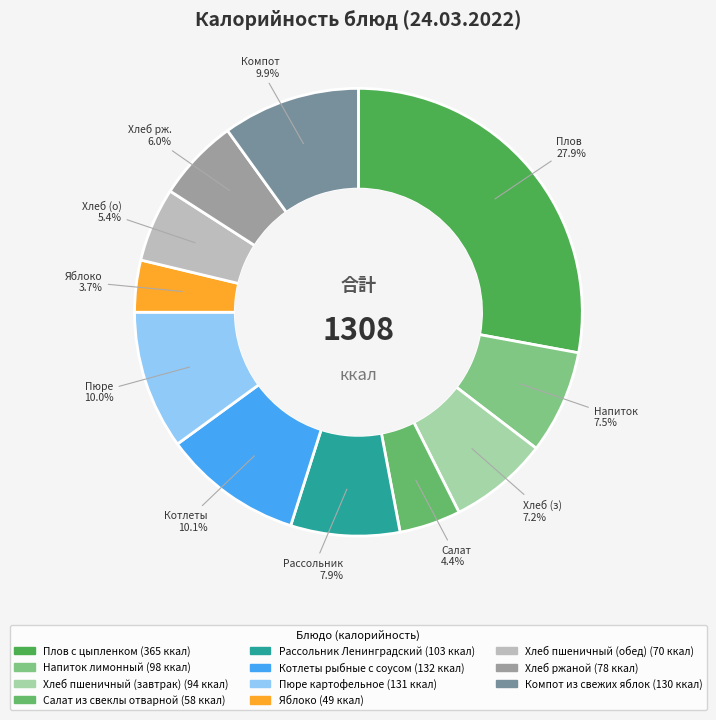

Is there a majority slice in this chart?

No